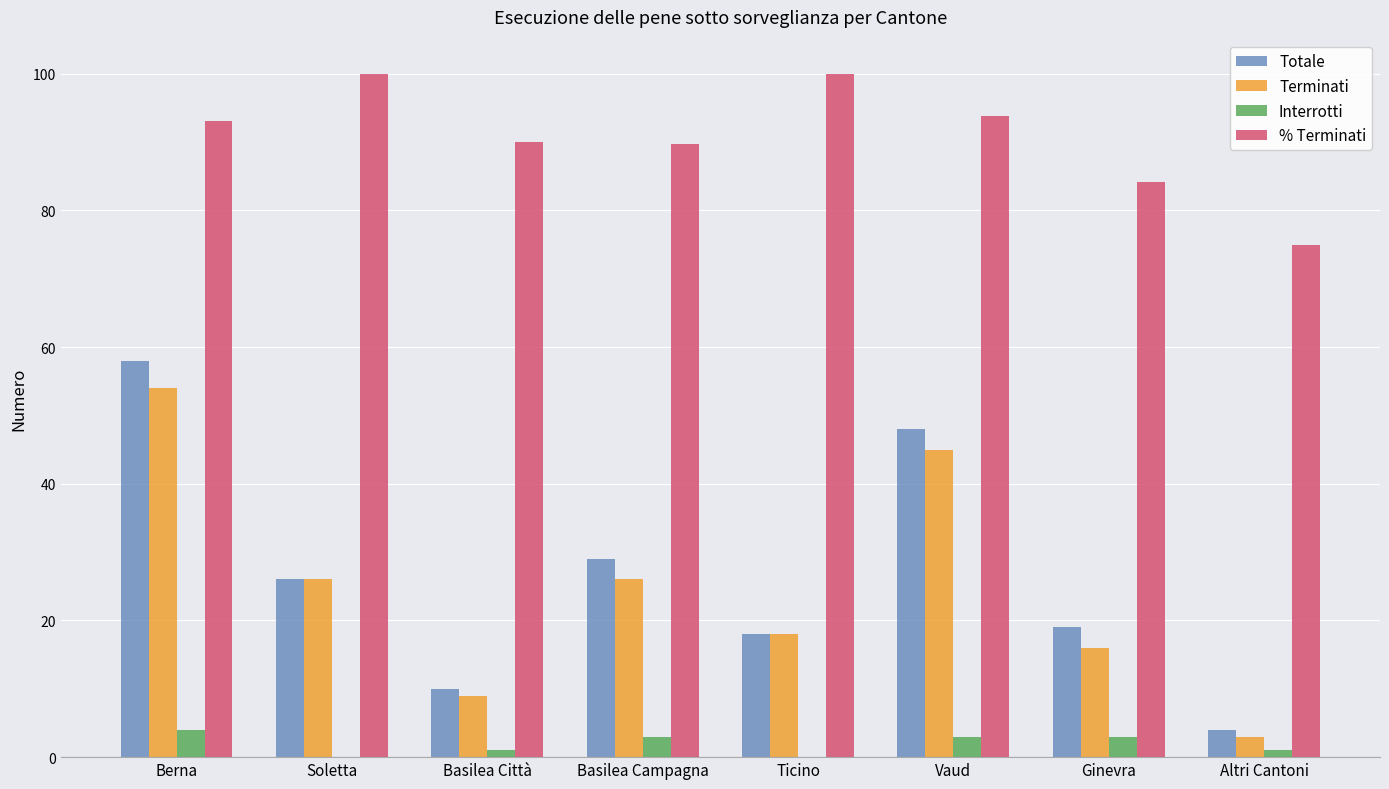

Which category has the highest value in the Totale series?

Berna